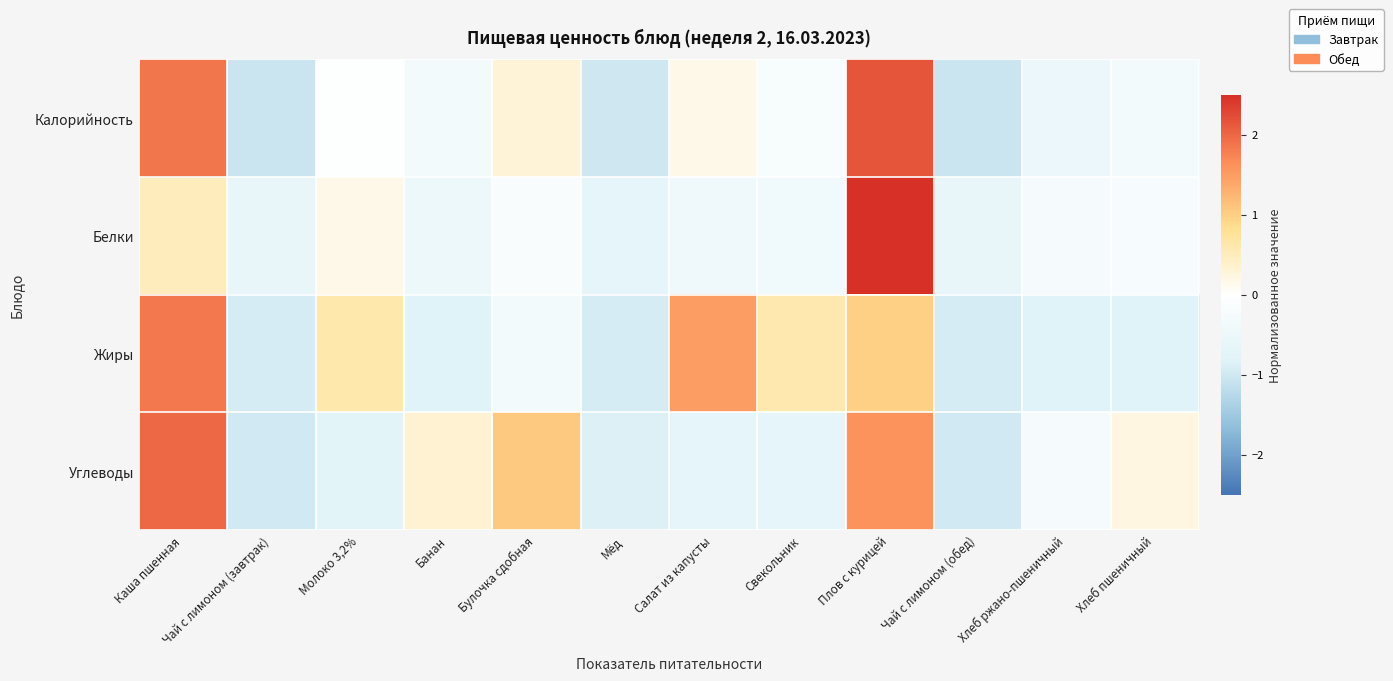

Which has a higher value, Салат из капусты or Хлеб ржано-пшеничный?

Салат из капусты